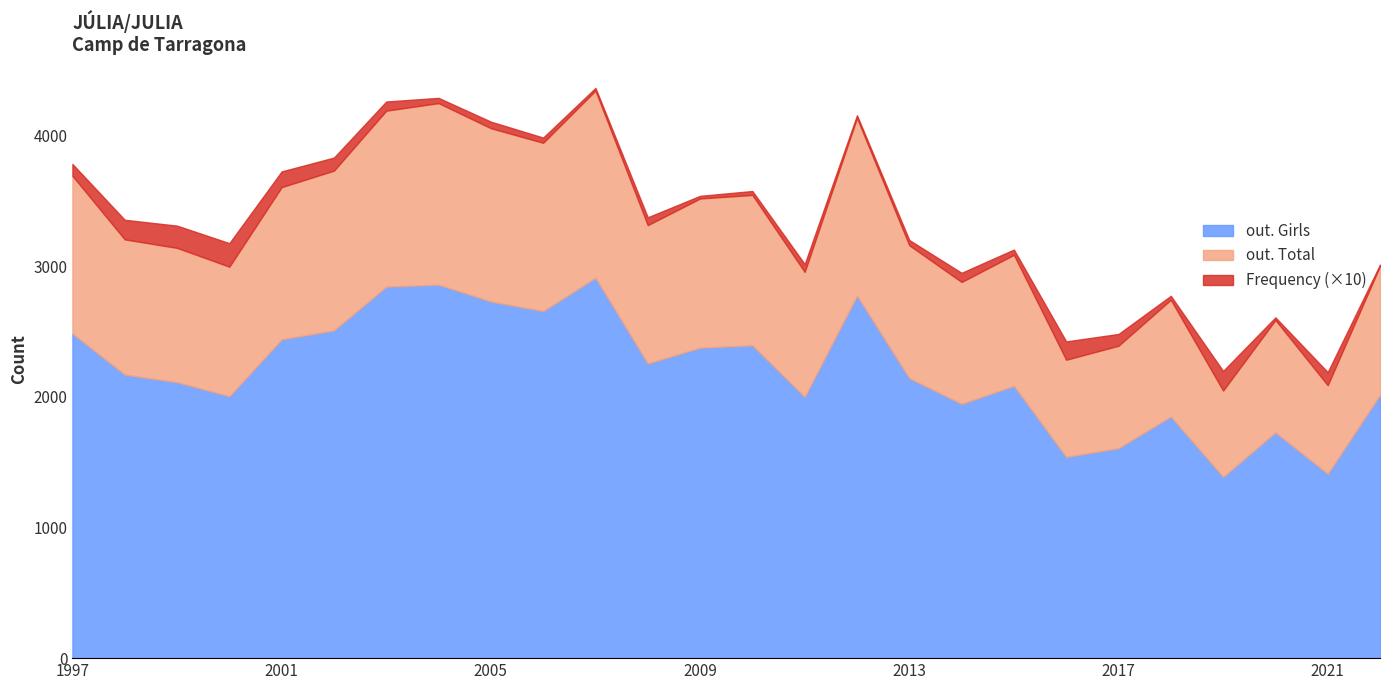

What is the difference between the maximum and minimum values in the out. Girls series?

1524